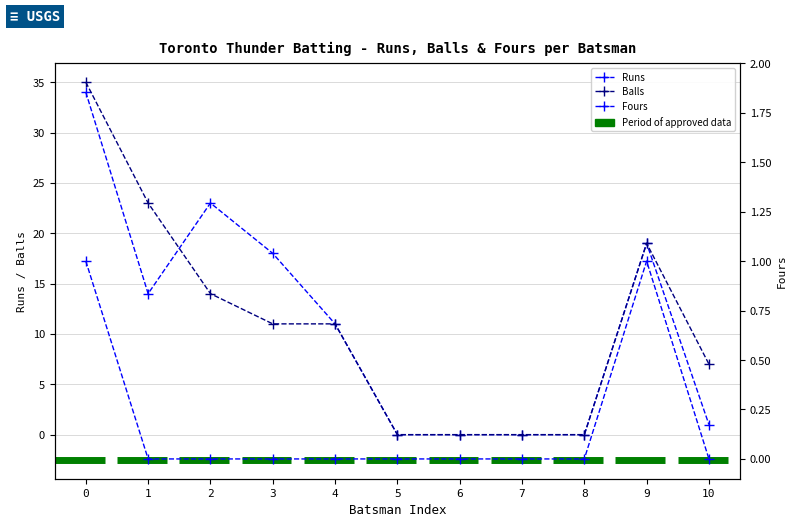

The value of Balls at 6 is 23. True or false?

False